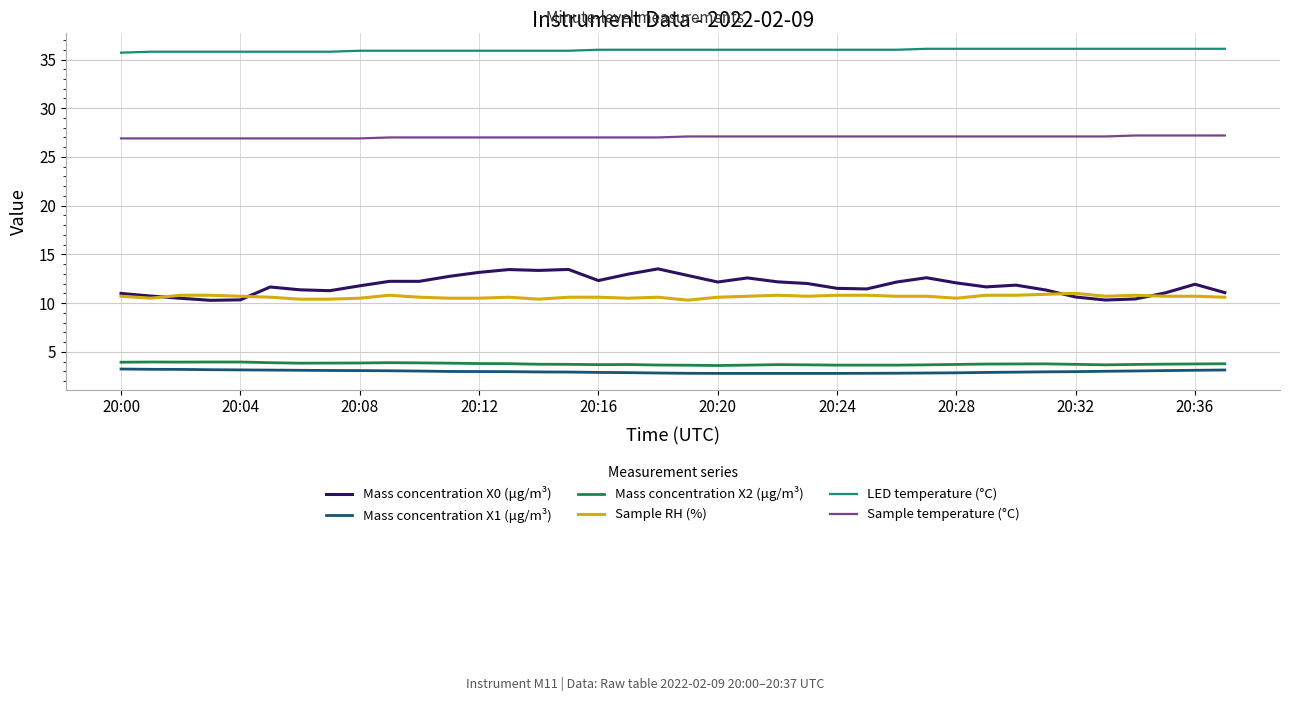

Which series has the widest spread of values?

Mass concentration X0 (μg/m³)